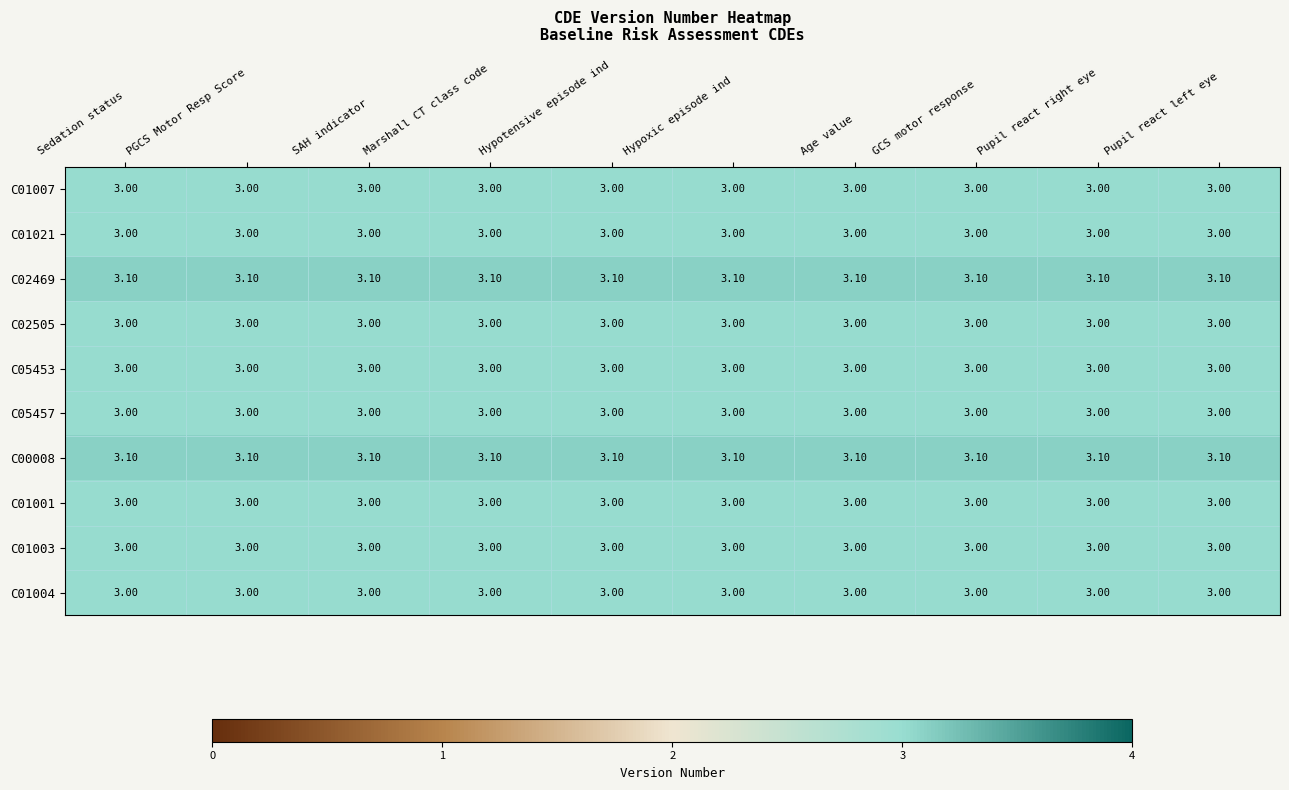

Is the value of C05457 at GCS motor response greater than the value of C00008 at SAH indicator?

No